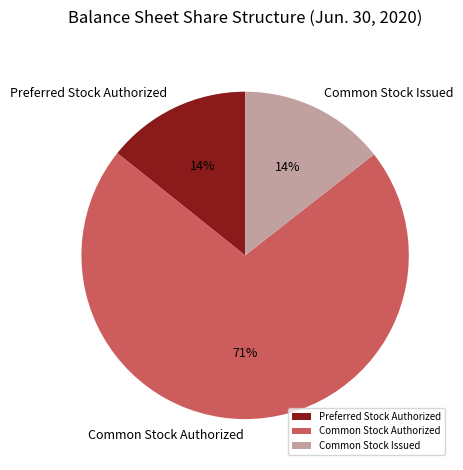

How many slices are in this pie chart?

3